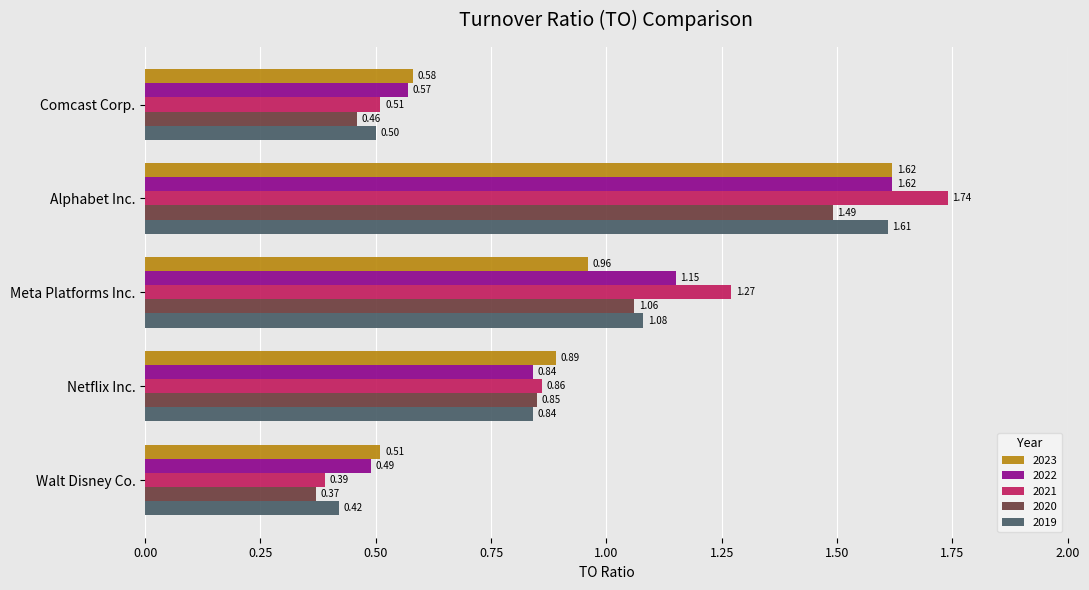

Which label corresponds to the largest value in the chart?

Alphabet Inc.